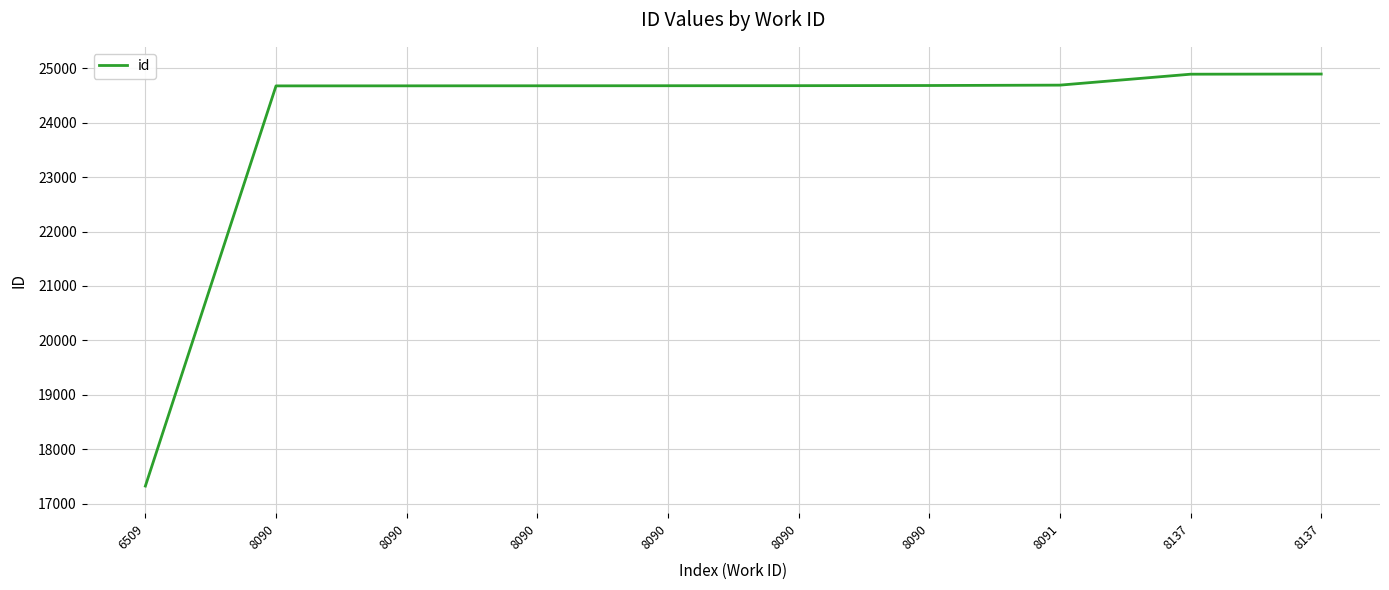

How many lines are shown in the chart?

1